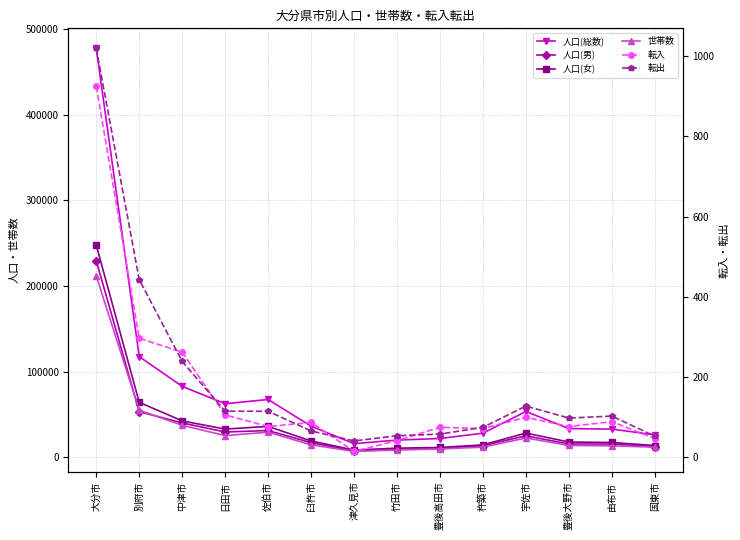

How many interior local peaks does the 人口(総数) series have?

2